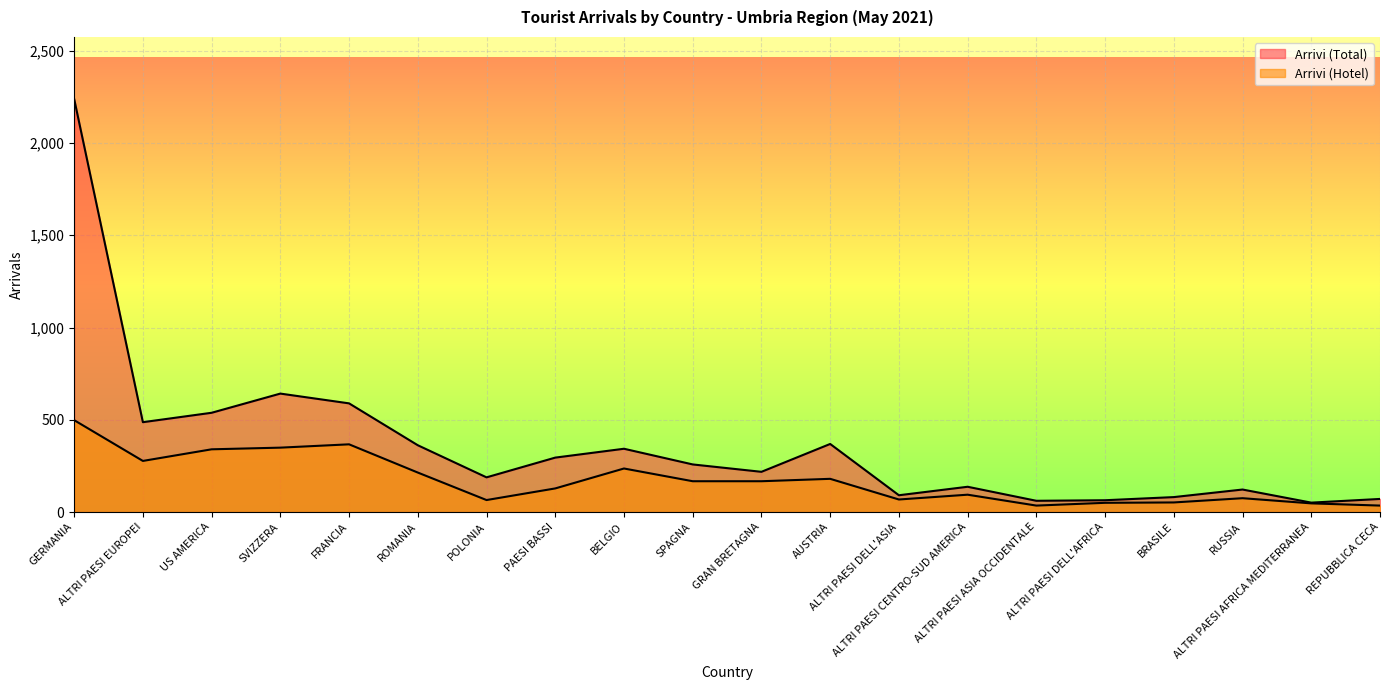

What is the average value of the Arrivi (Total) series?

360